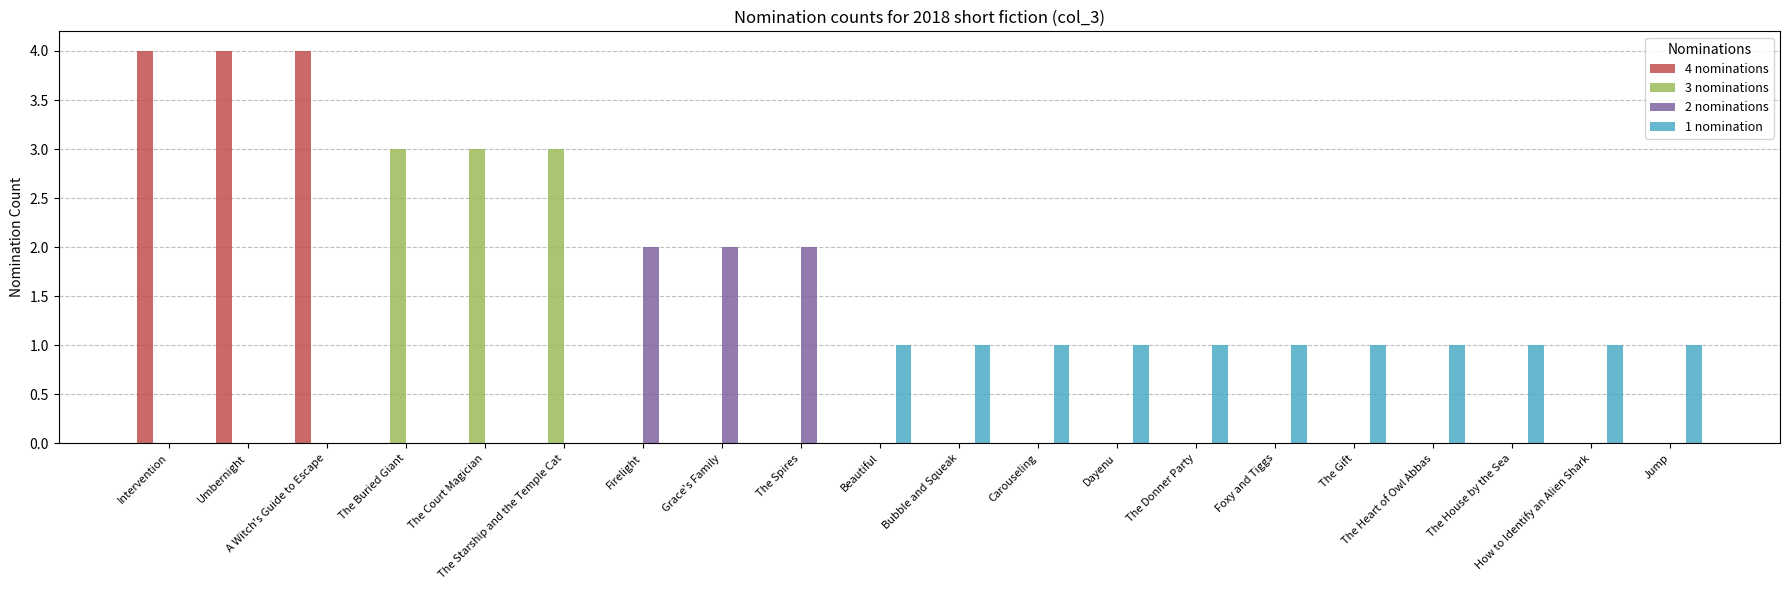

What is the difference between the highest and lowest values at The Starship and the Temple Cat?

3